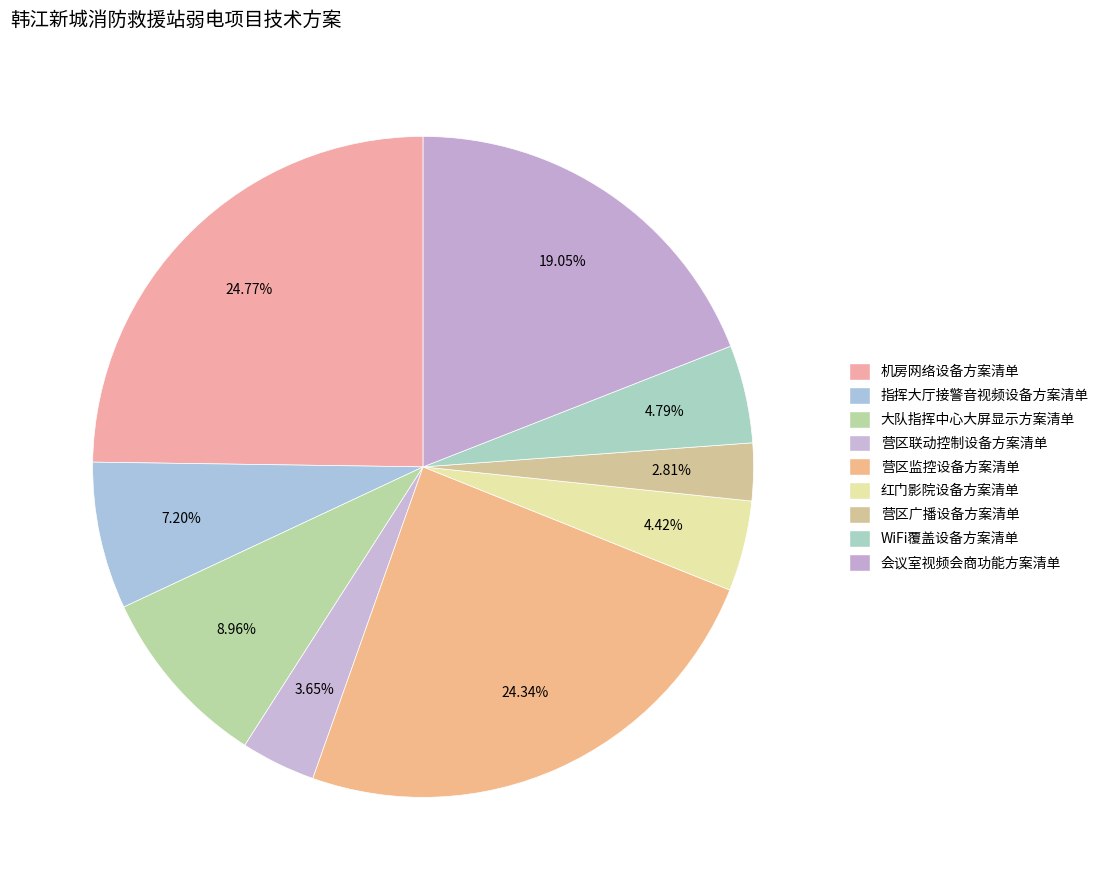

Count the number of slices in the pie.

9